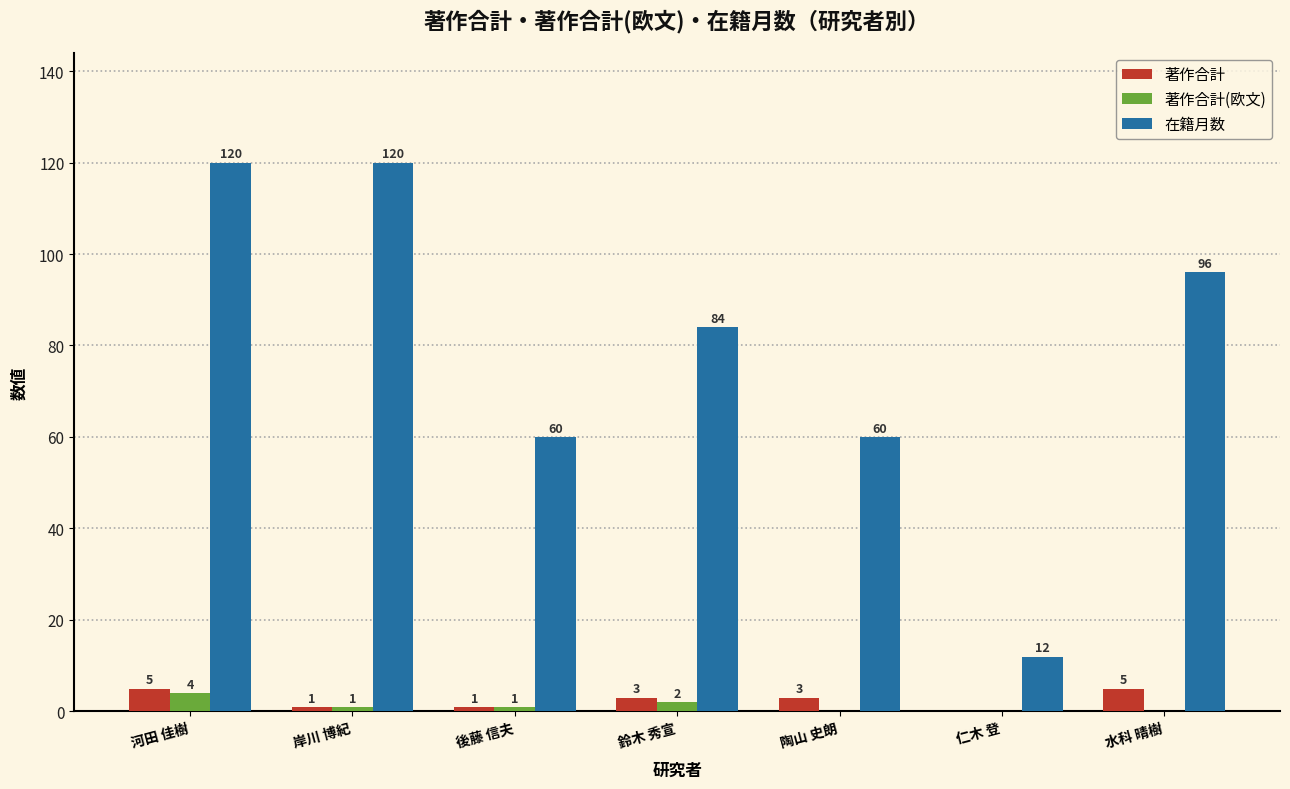

How many data points does each series have?

7